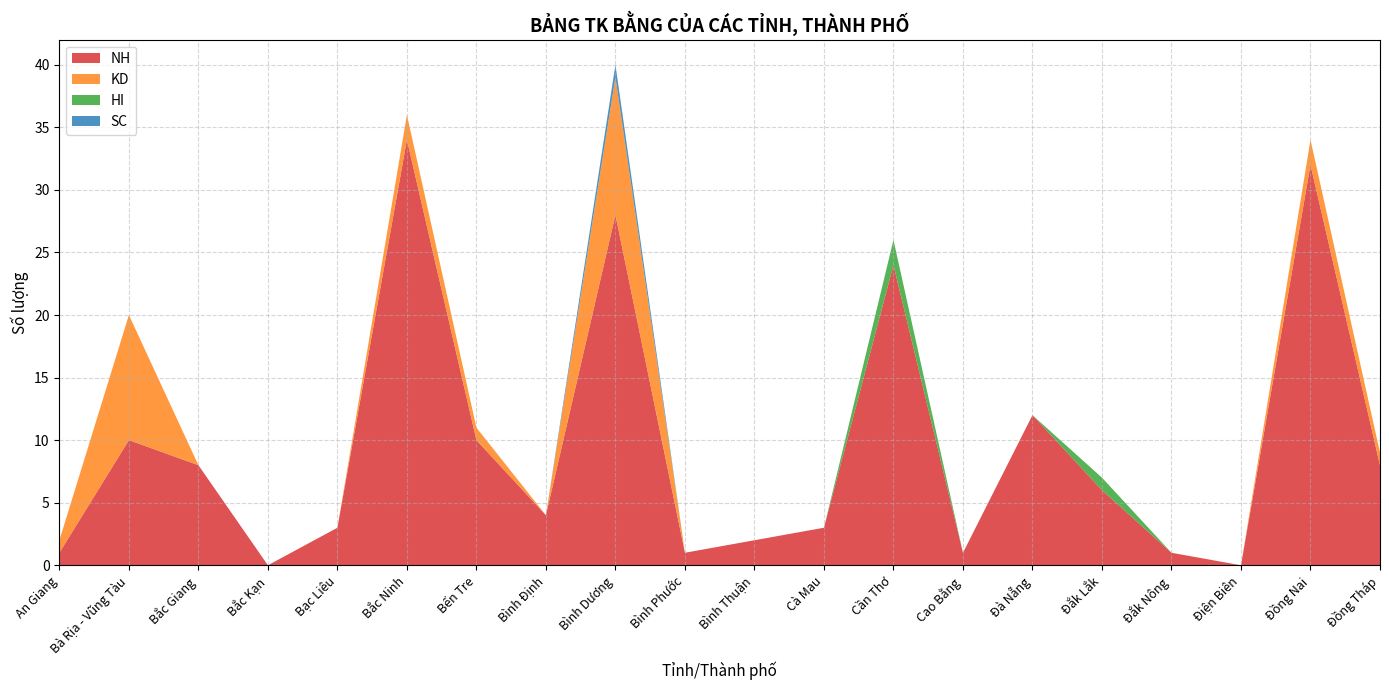

Reading left to right, extract all data points from this chart.

NH: 1	10	8	0	3	34	10	4	28	1	2	3	24	1	12	6	1	0	32	8
KD: 1	10	0	0	0	2	1	0	11	0	0	0	0	0	0	0	0	0	2	1
HI: 0	0	0	0	0	0	0	0	0	0	0	0	2	0	0	1	0	0	0	0
SC: 0	0	0	0	0	0	0	0	1	0	0	0	0	0	0	0	0	0	0	0